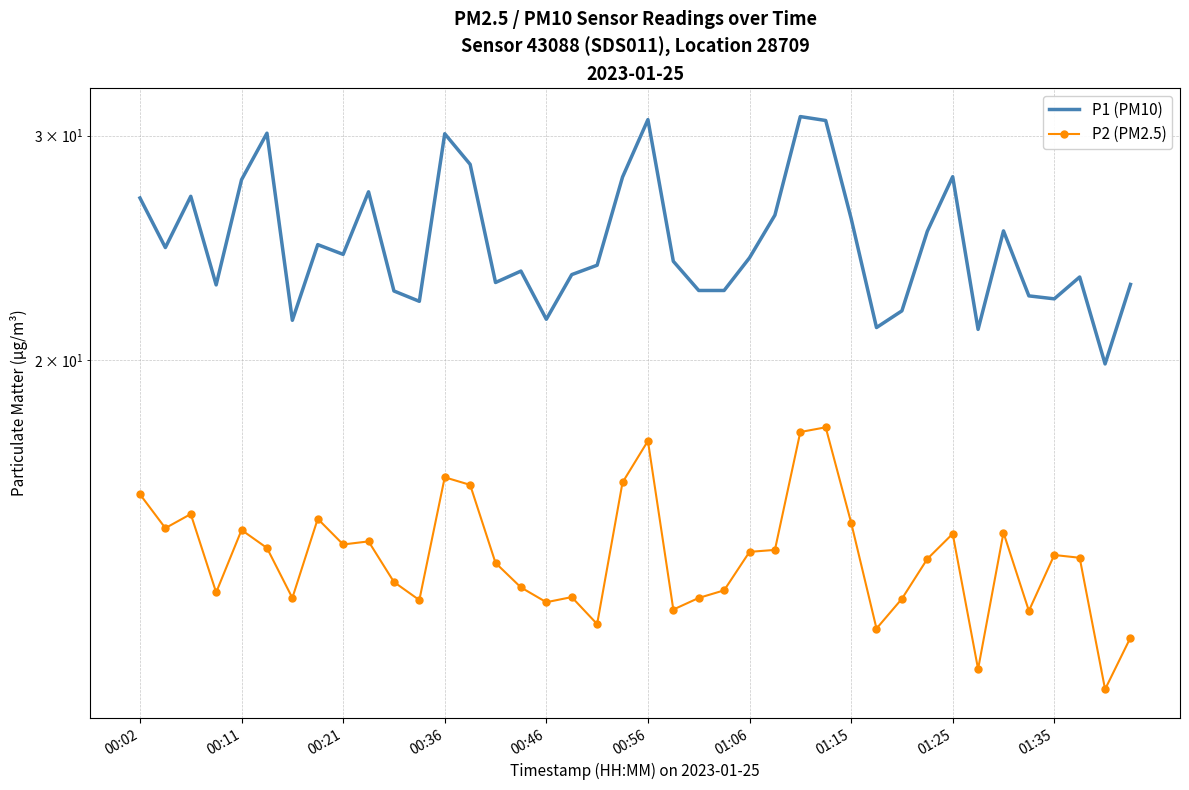

At which category does the chart reach its peak across all series?

26